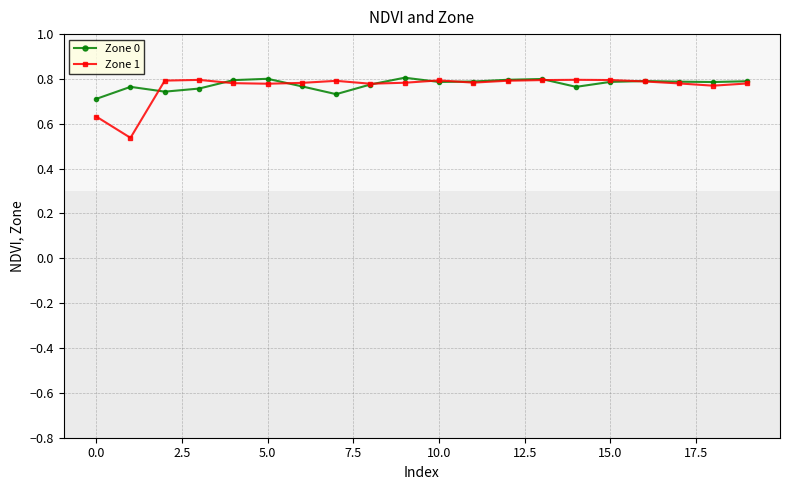

Which series has the largest range (max minus min)?

Zone 1